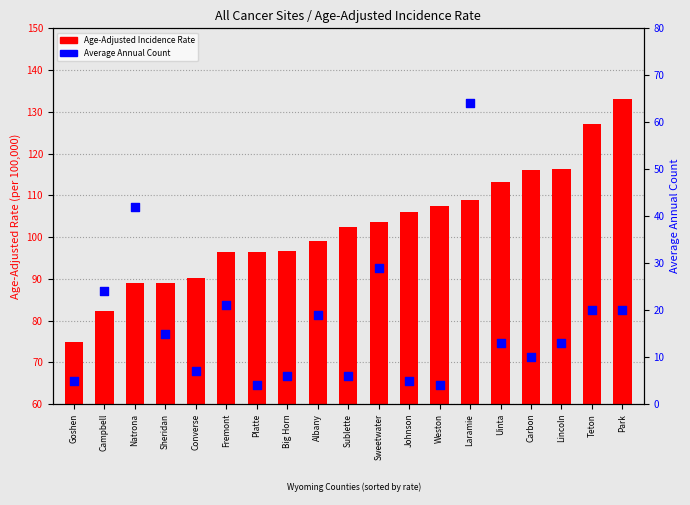

Is the value of Average Annual Count at Platte greater than the value of Age-Adjusted Incidence Rate at Uinta?

No